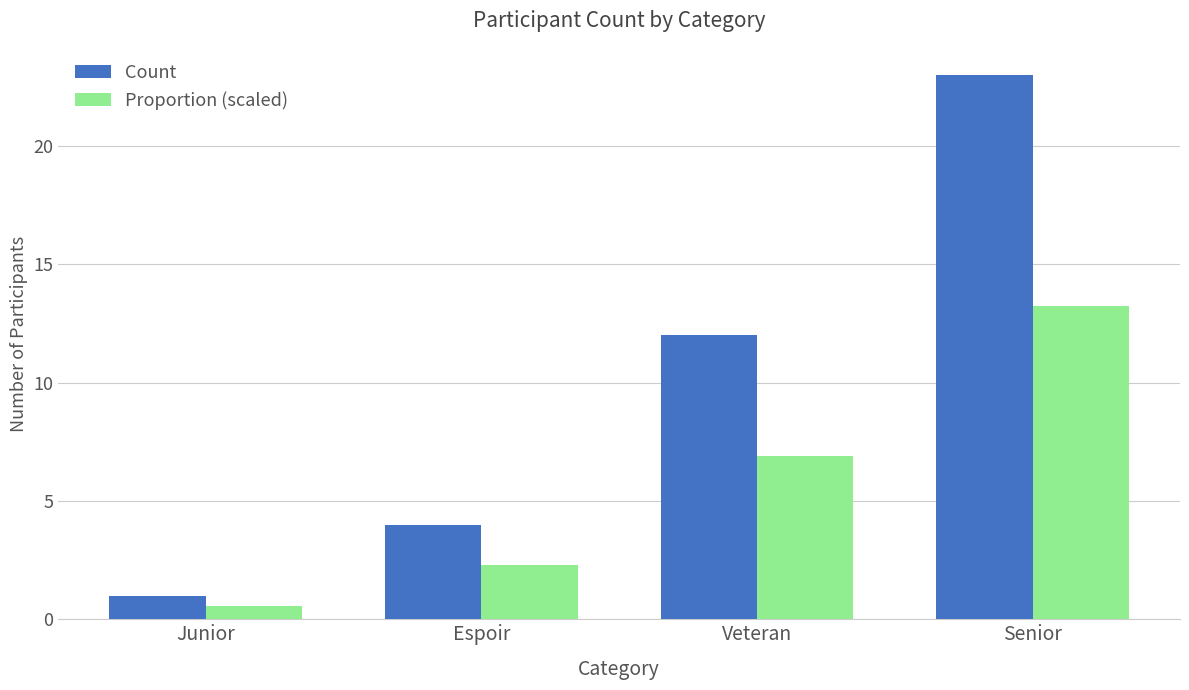

What is the sum of the Count values at Senior and Veteran?

35.0